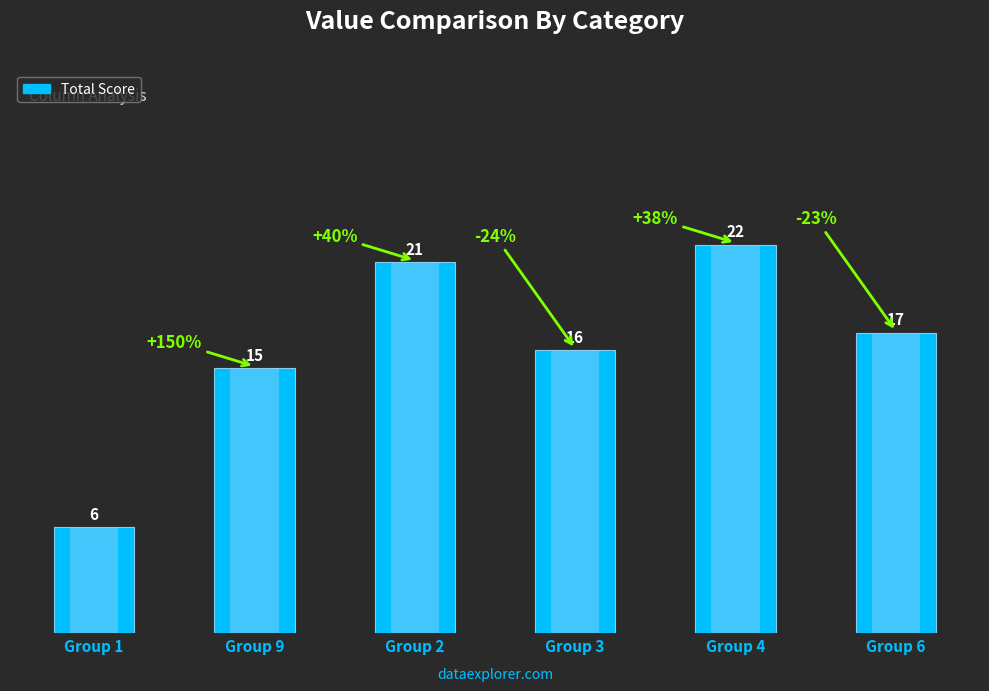

Rank the categories by value from lowest to highest.

Group 1, Group 9, Group 3, Group 6, Group 2, Group 4